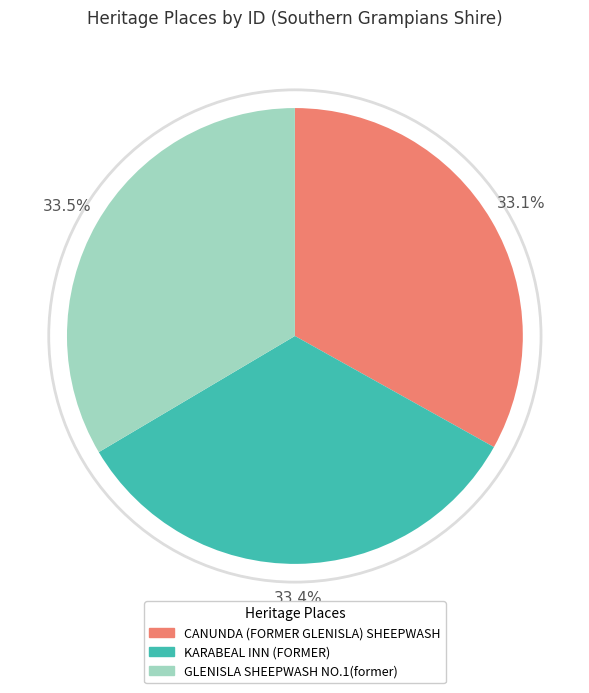

What percentage is NOT represented by CANUNDA (FORMER GLENISLA) SHEEPWASH?

66.9%